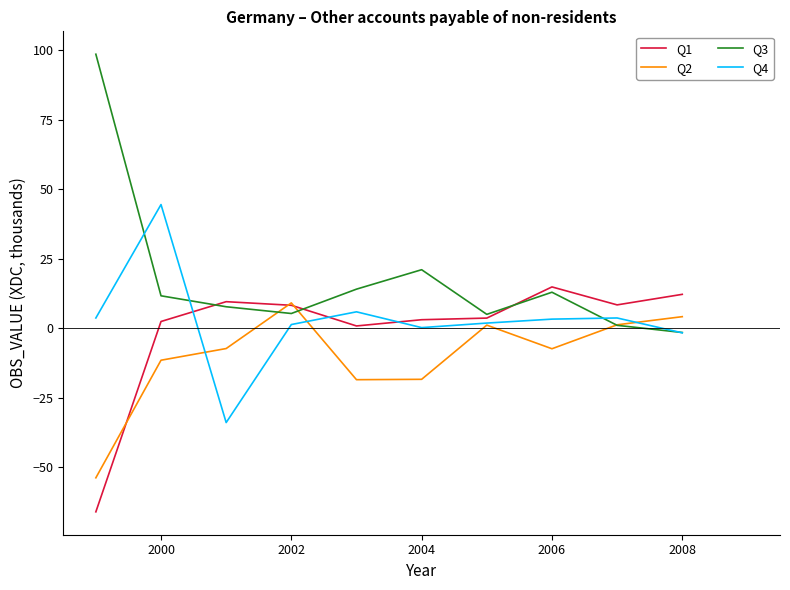

Which series has the largest range (max minus min)?

Q3